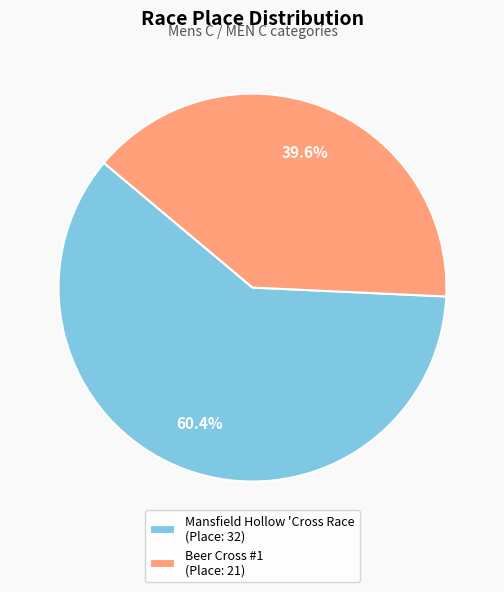

Is it true that Mansfield Hollow 'Cross Race is 60% of the pie?

True